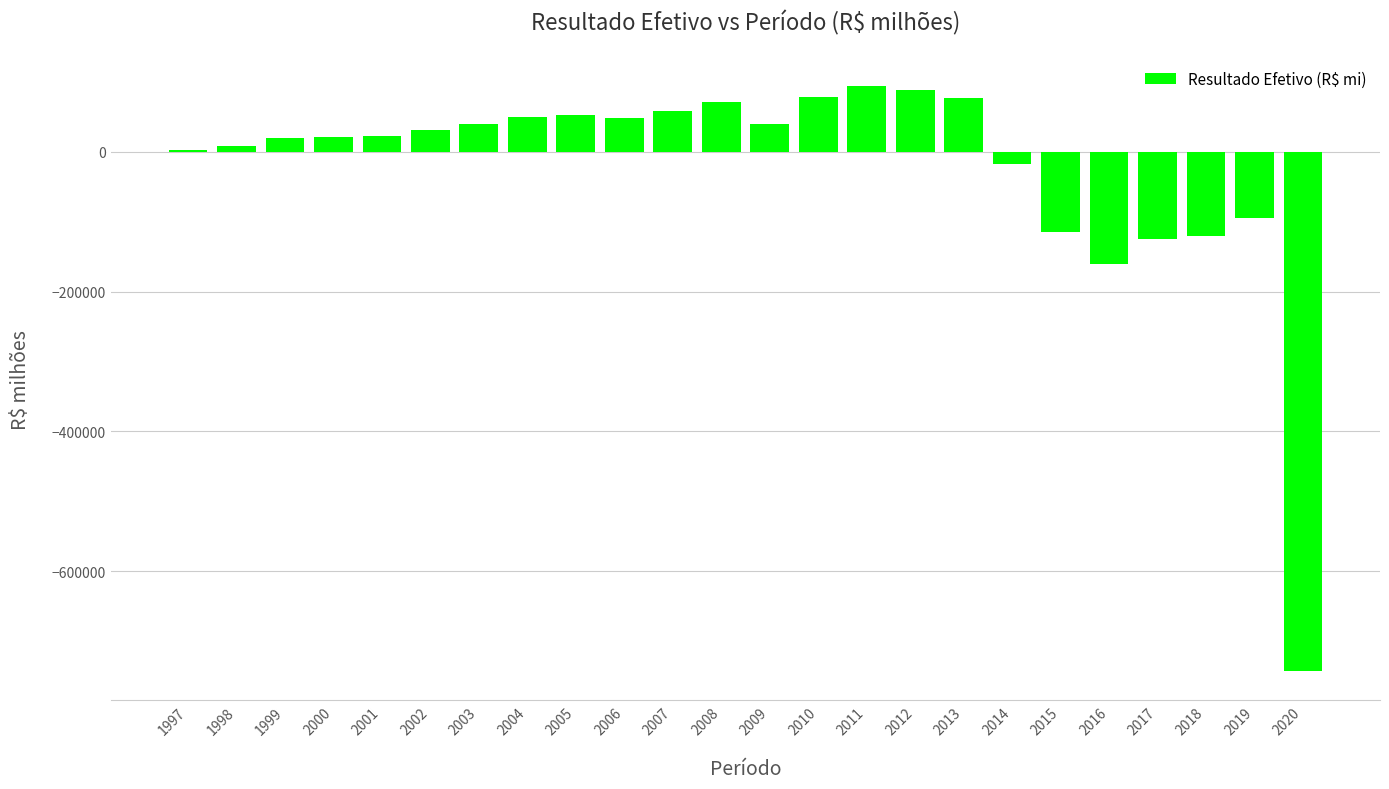

What is the change in value from 2009 to 2010?

+39336.4